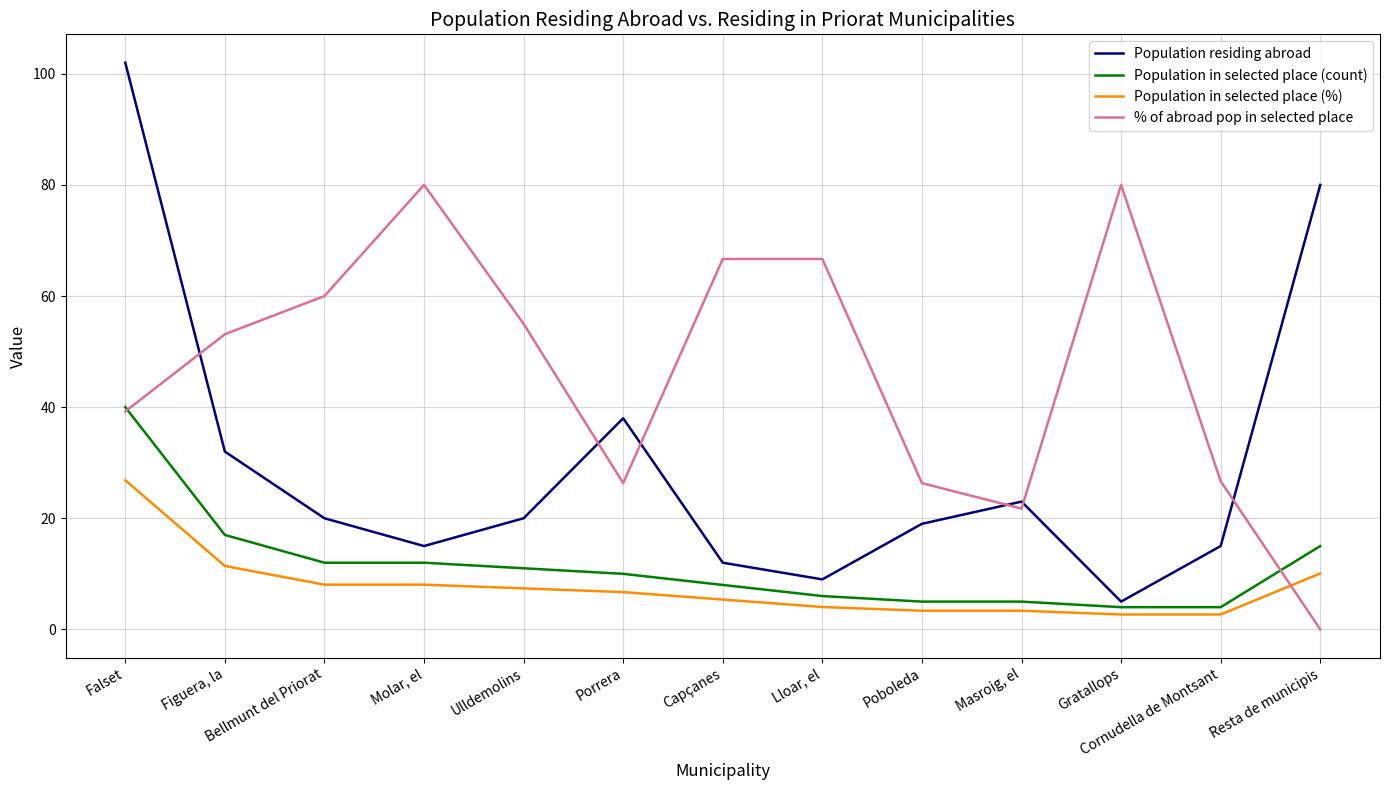

What are all the series names shown in the legend?

Population residing abroad, Population in selected place (count), Population in selected place (%), % of abroad pop in selected place